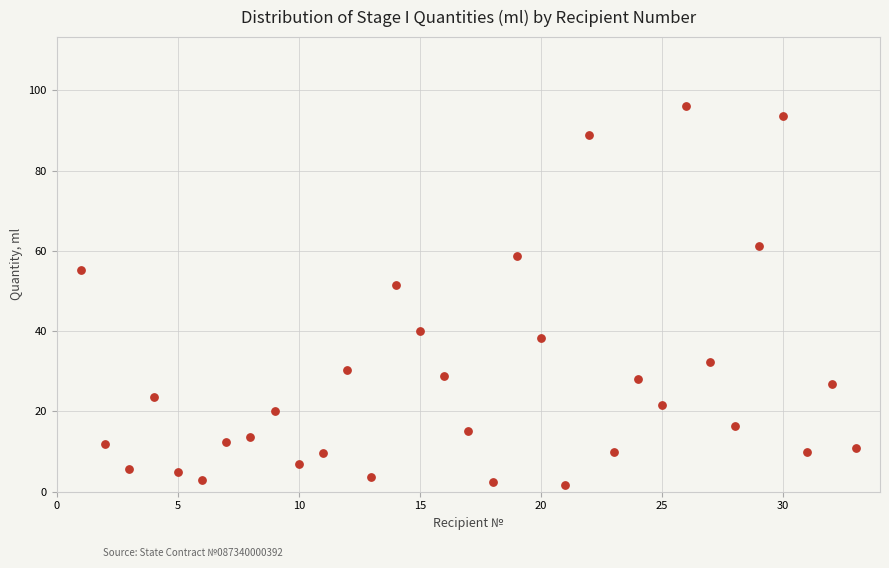

What Y value in the scatter plot is closest to 48?

51.6